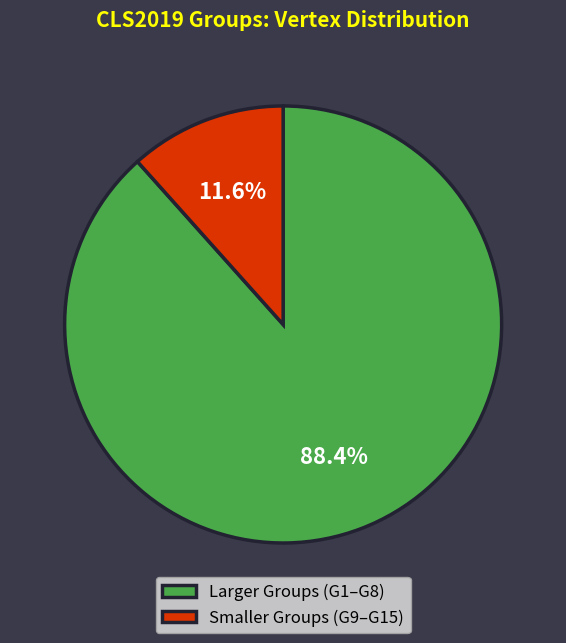

How much of the chart is everything except Larger Groups (G1–G8)?

11.6%